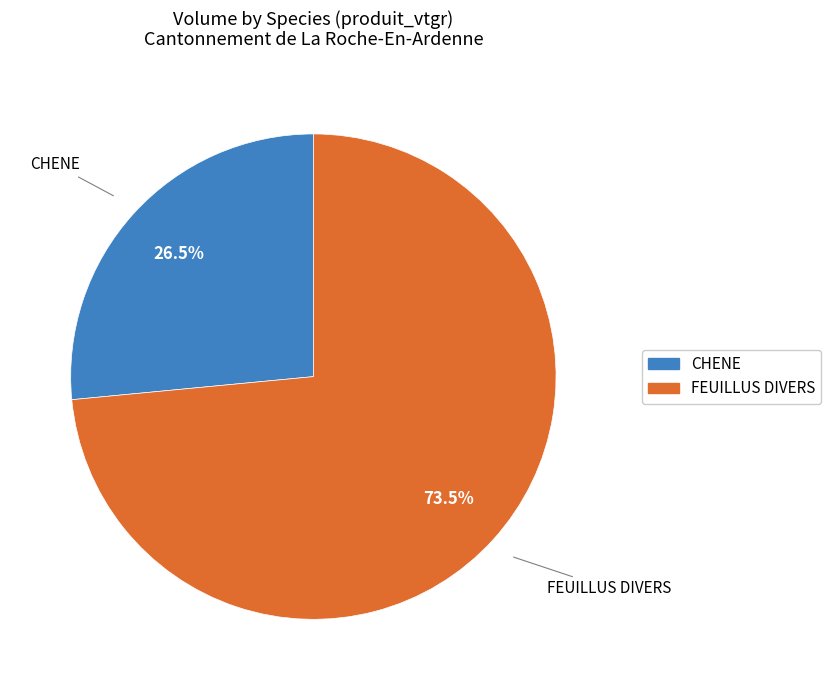

Rank the categories by value from lowest to highest.

CHENE, FEUILLUS DIVERS